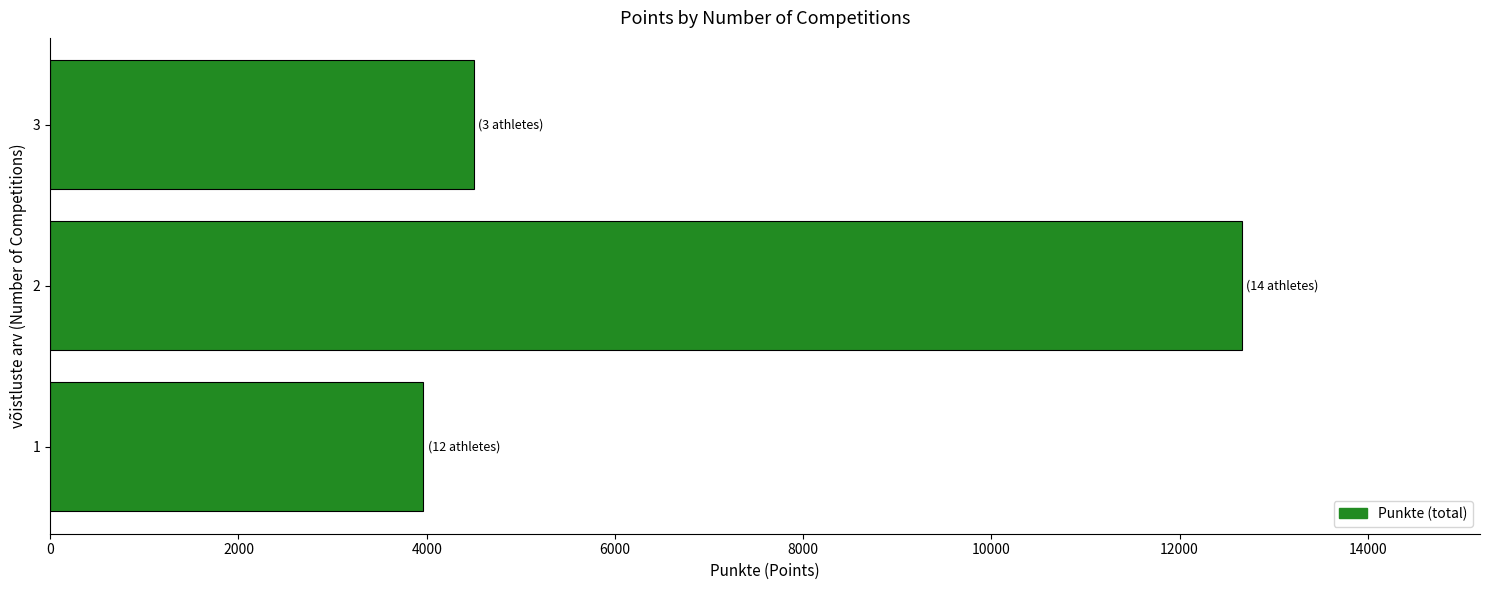

List the labels in order of value, largest first.

2, 3, 1